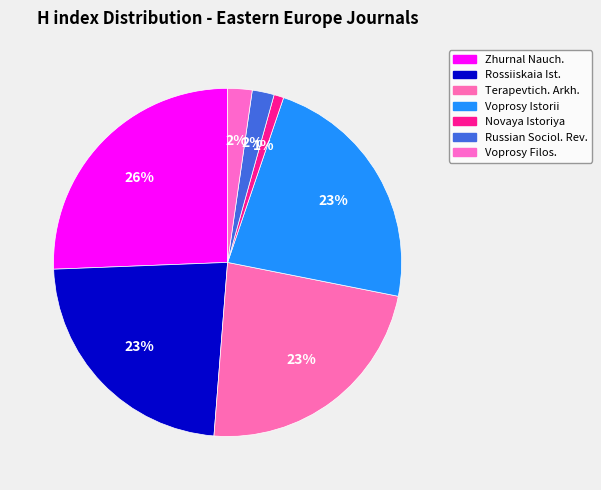

Count the number of slices in the pie.

7